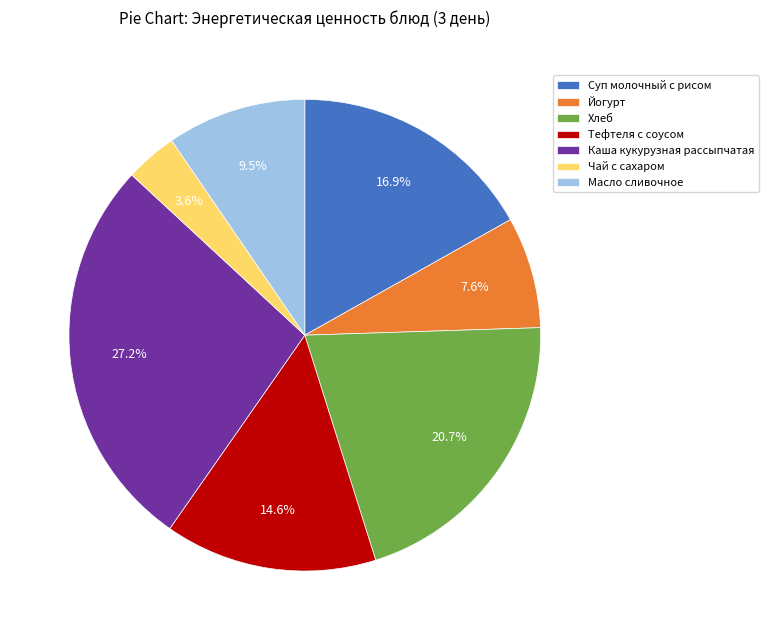

To the nearest percent, what portion does Хлеб represent?

21%